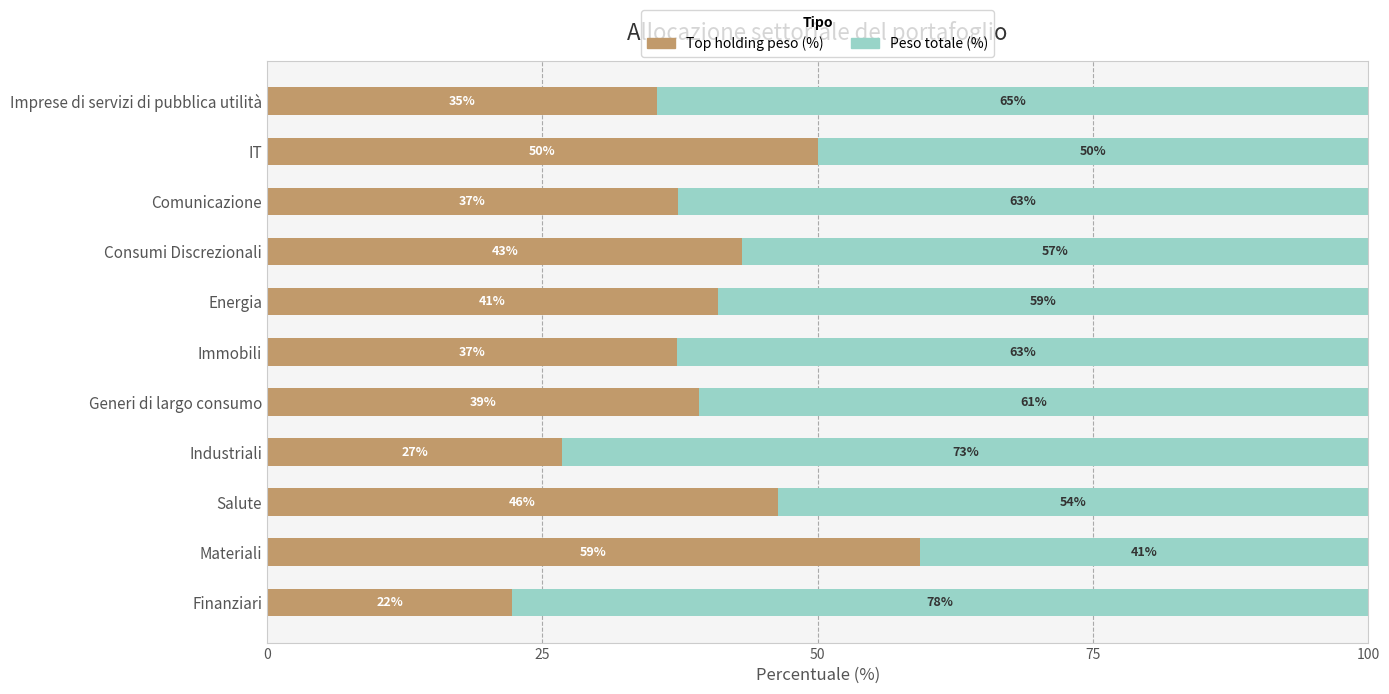

Where is Top holding peso (%) nearest to the value 40?

Generi di largo consumo